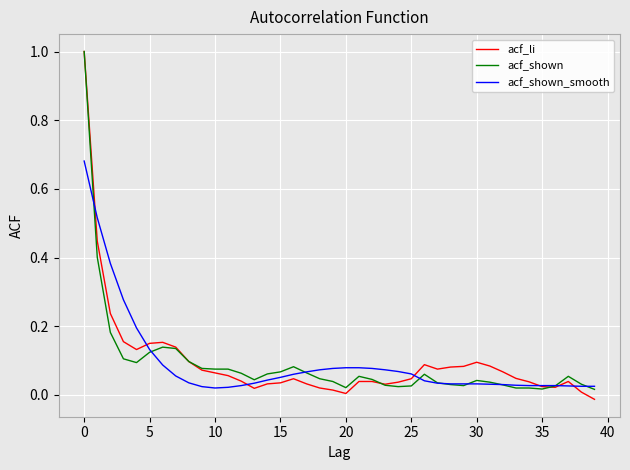

What is the greatest value displayed?

1.0